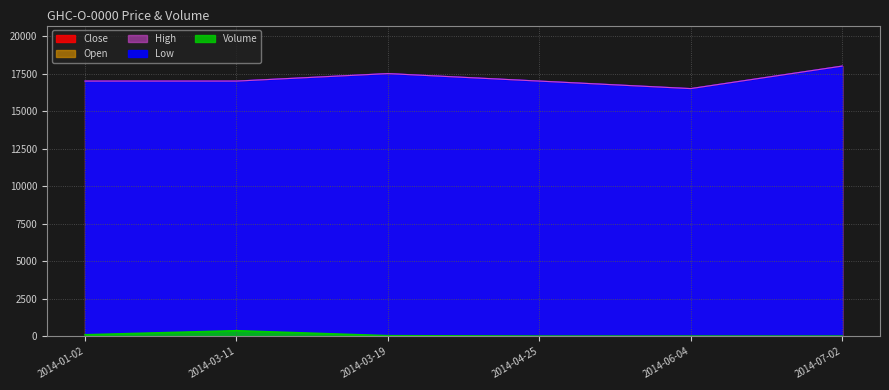

What position from the left is 2014-03-11?

2